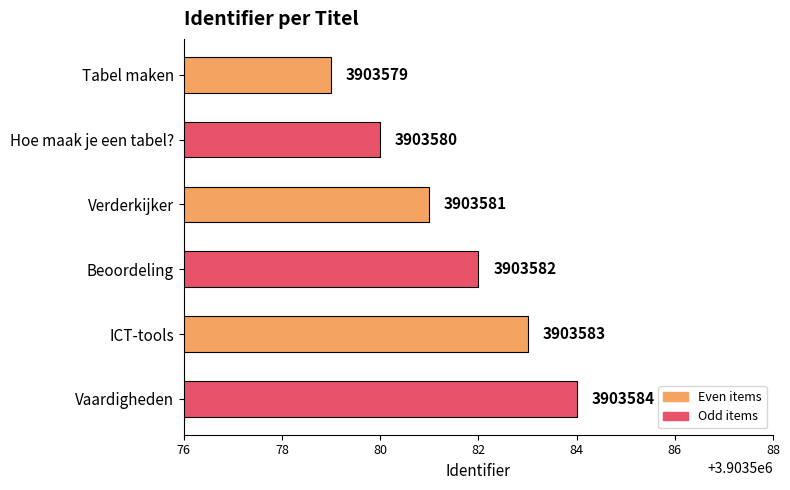

How many values are below 3903582?

3